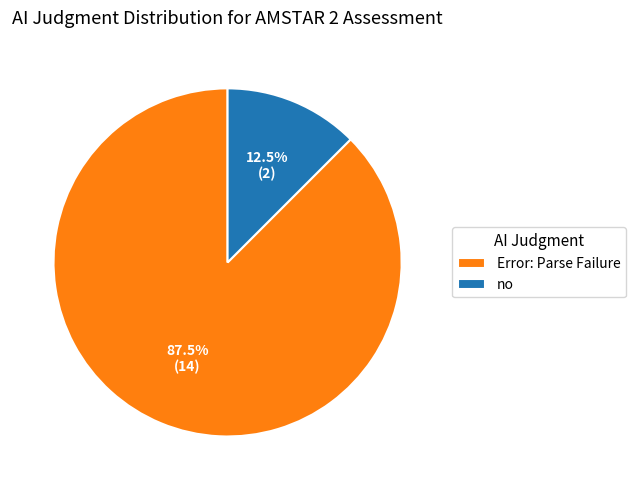

What is the smallest slice in the pie chart?

no